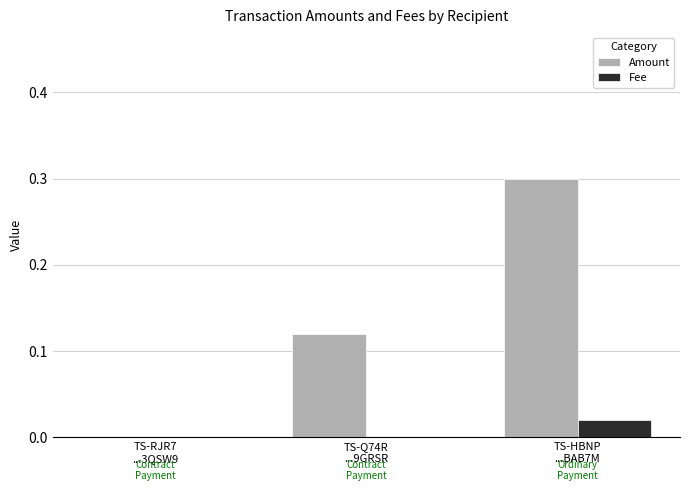

The value of Amount at TS-RJR7
...3QSW9 is 0.0. True or false?

True